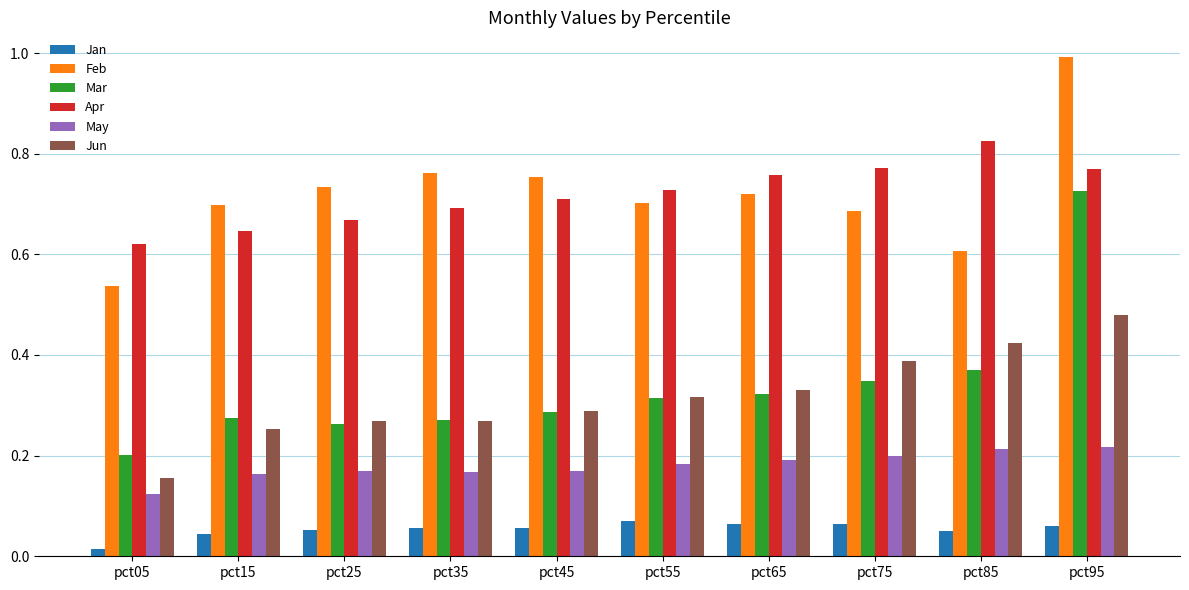

Rank the series at pct95 from highest to lowest value.

Feb, Apr, Mar, Jun, May, Jan